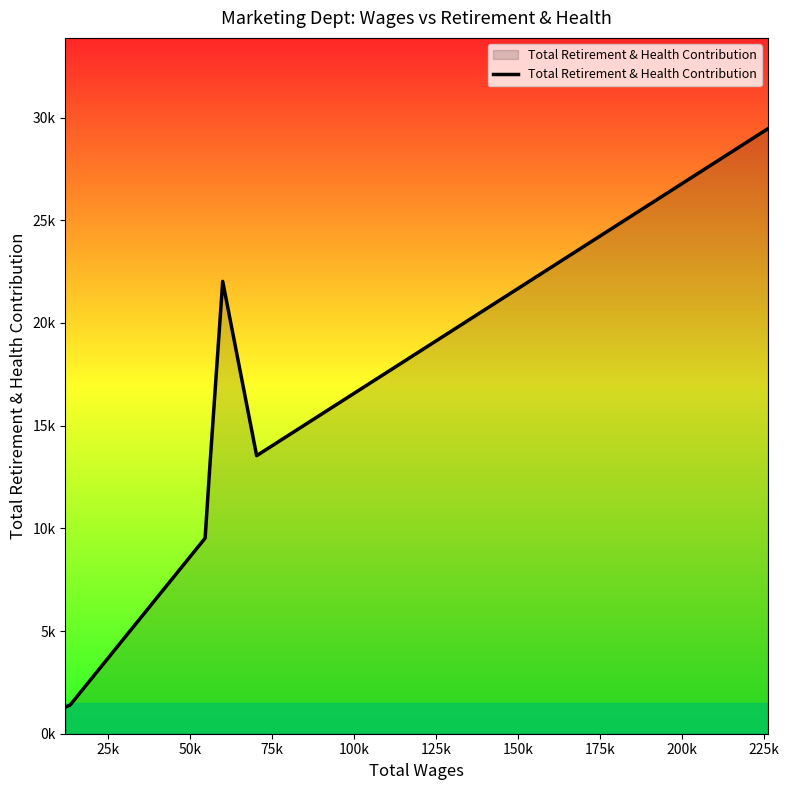

Does the chart display data point markers on the line(s)?

No